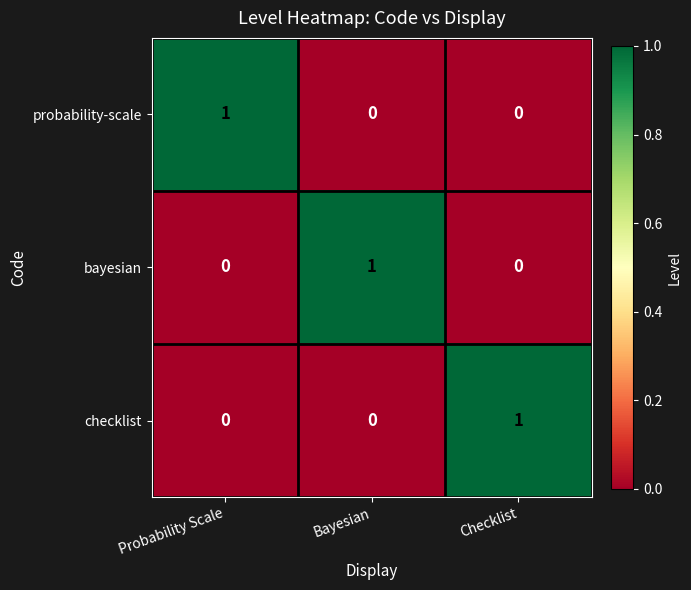

At how many categories does at least one series exceed 0?

3